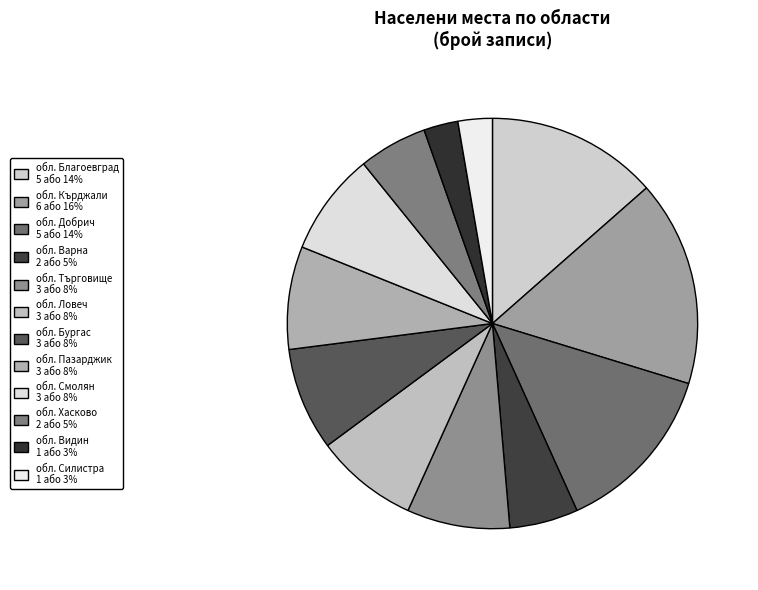

How many slices are in this pie chart?

12